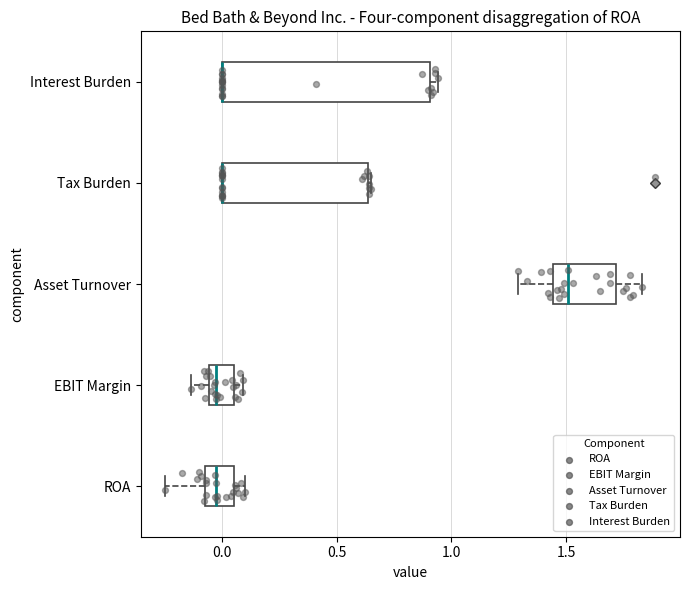

Which box is the widest, from its left edge to its right edge?

Interest Burden